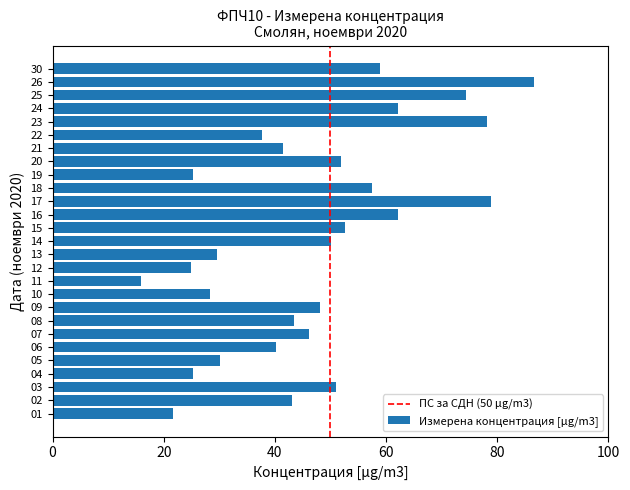

What is the smallest value displayed?

16.0